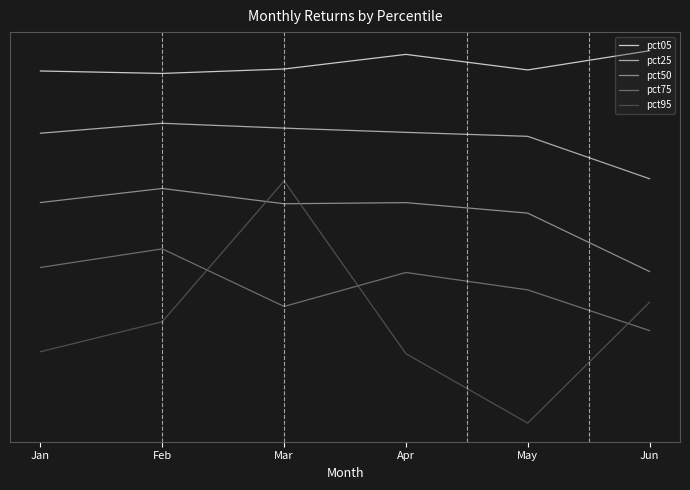

What value does the pct50 series have at May?

0.1